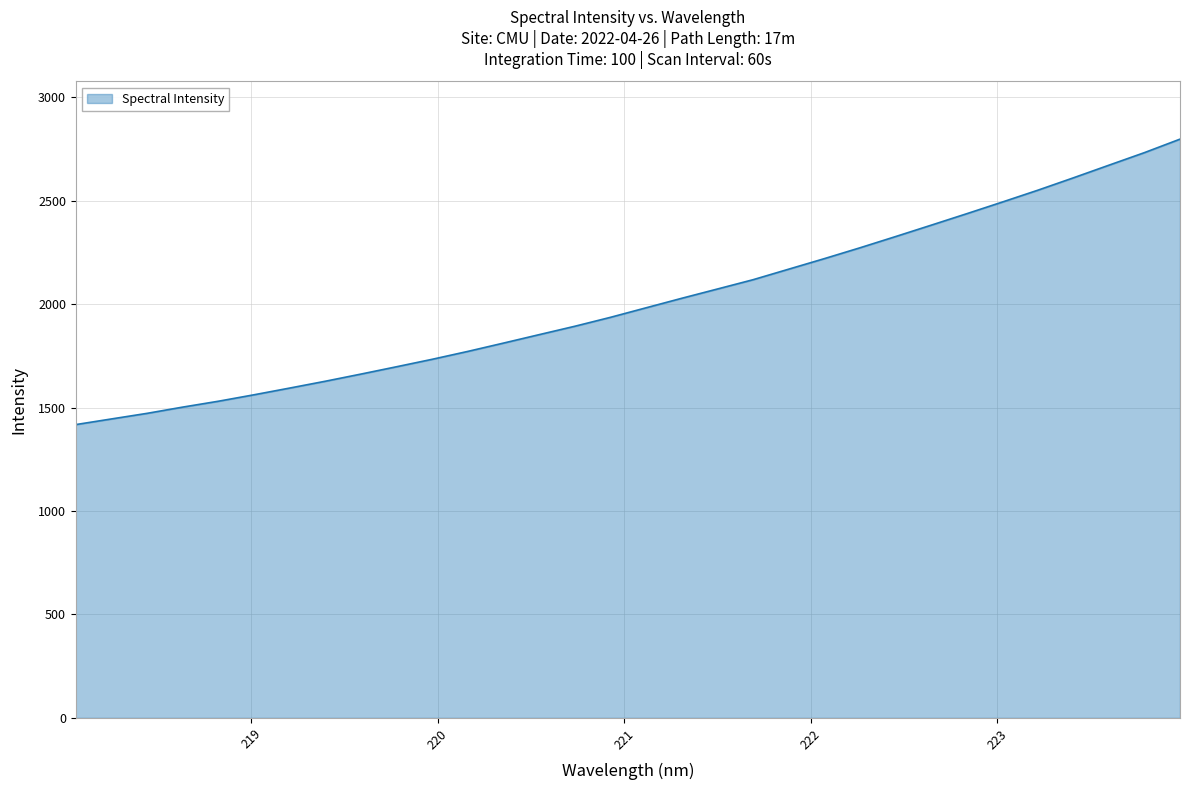

How many lines are shown in the chart?

1